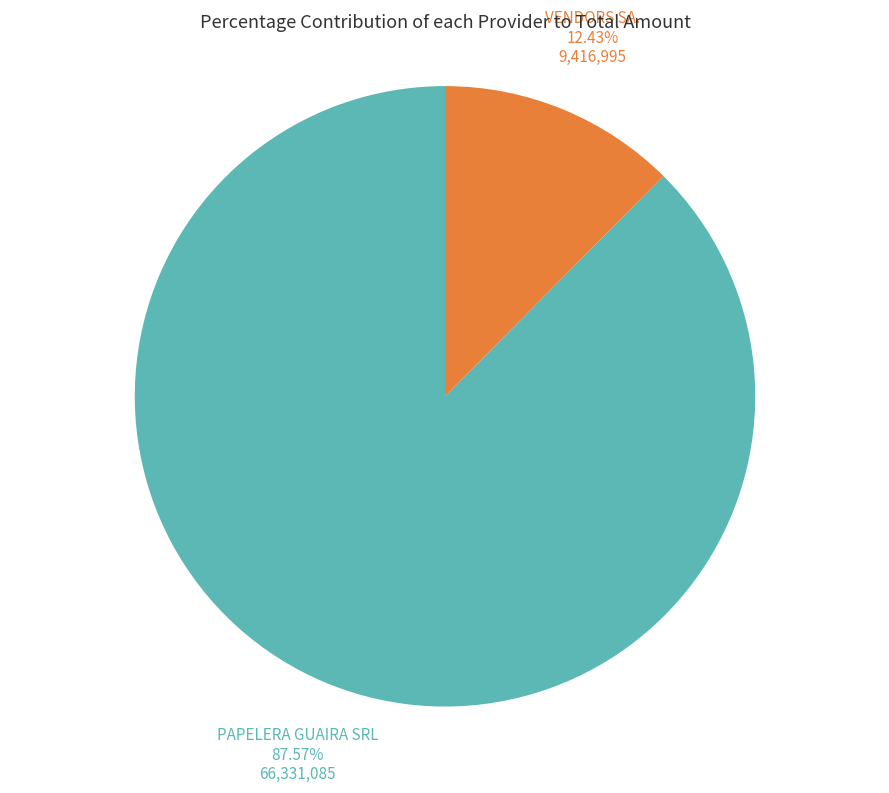

Is there any slice that represents more than half of the pie?

Yes